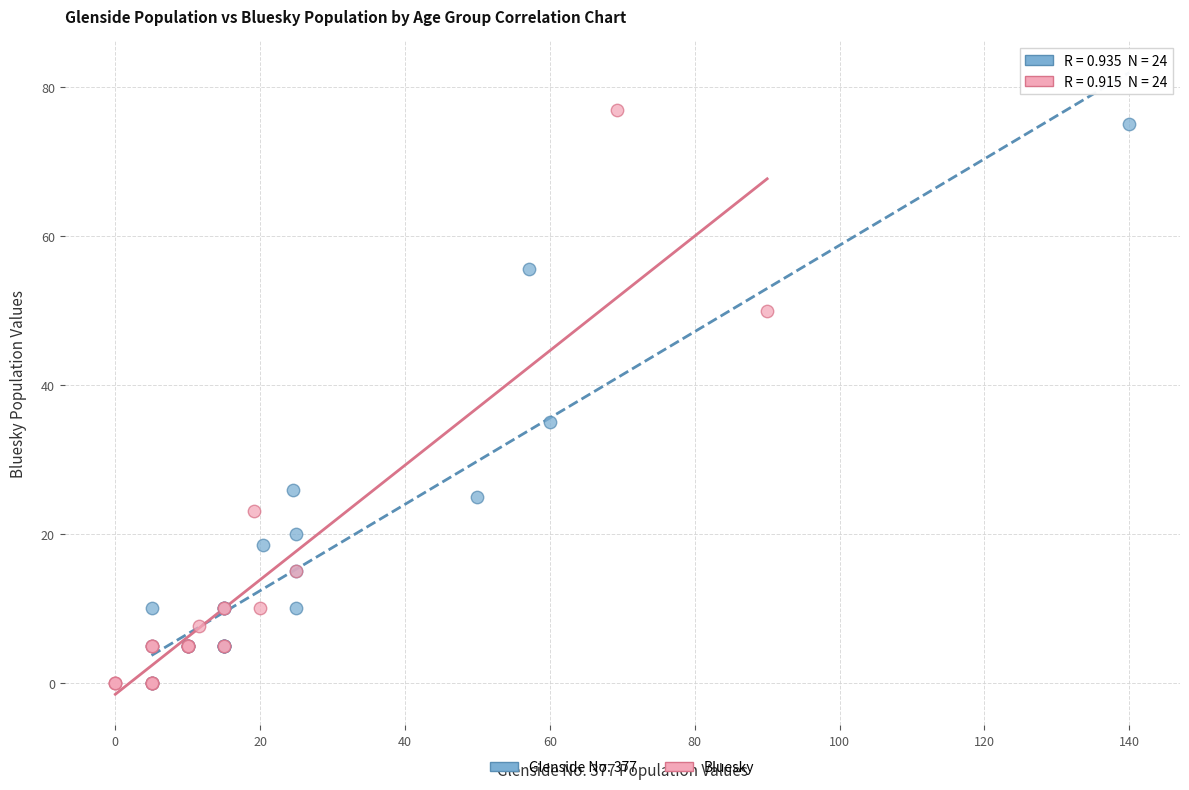

What are all the series names shown in the legend?

Glenside No. 377, Bluesky